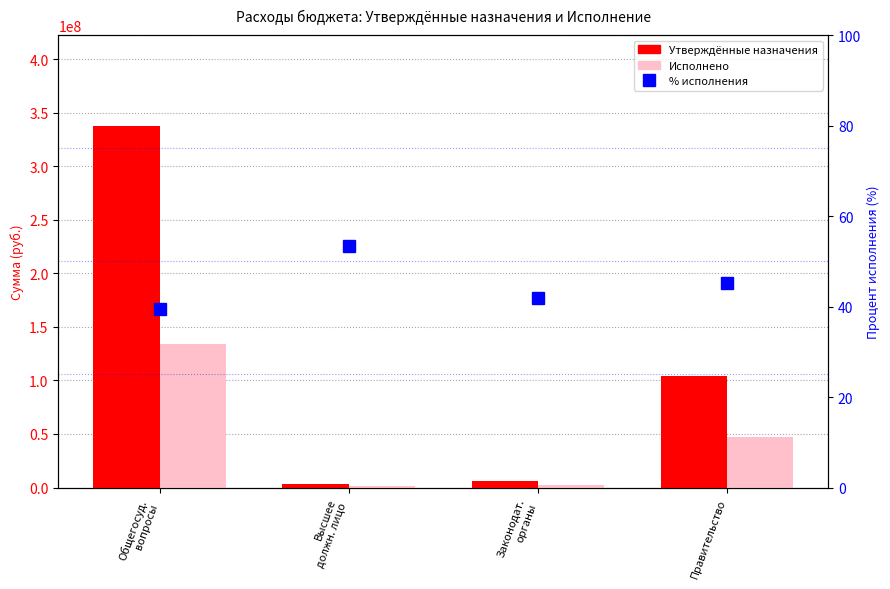

What is the maximum value shown in the chart?

338004642.4